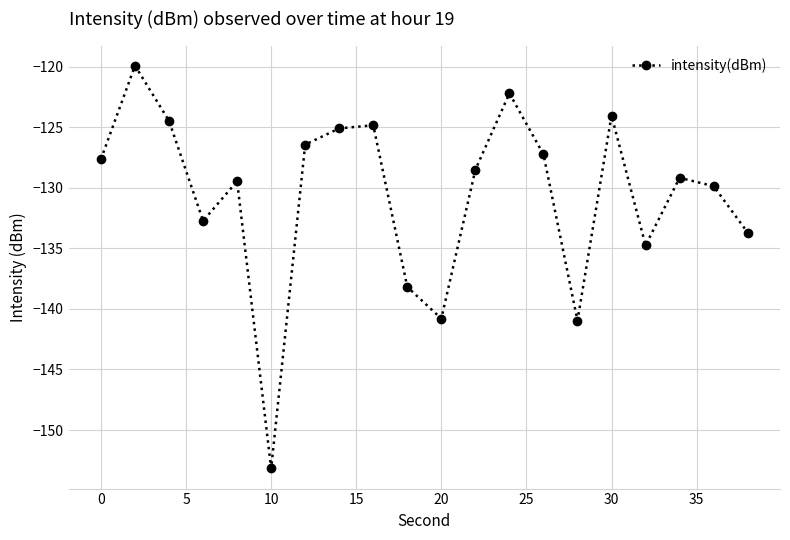

What is the greatest value displayed?

-119.9